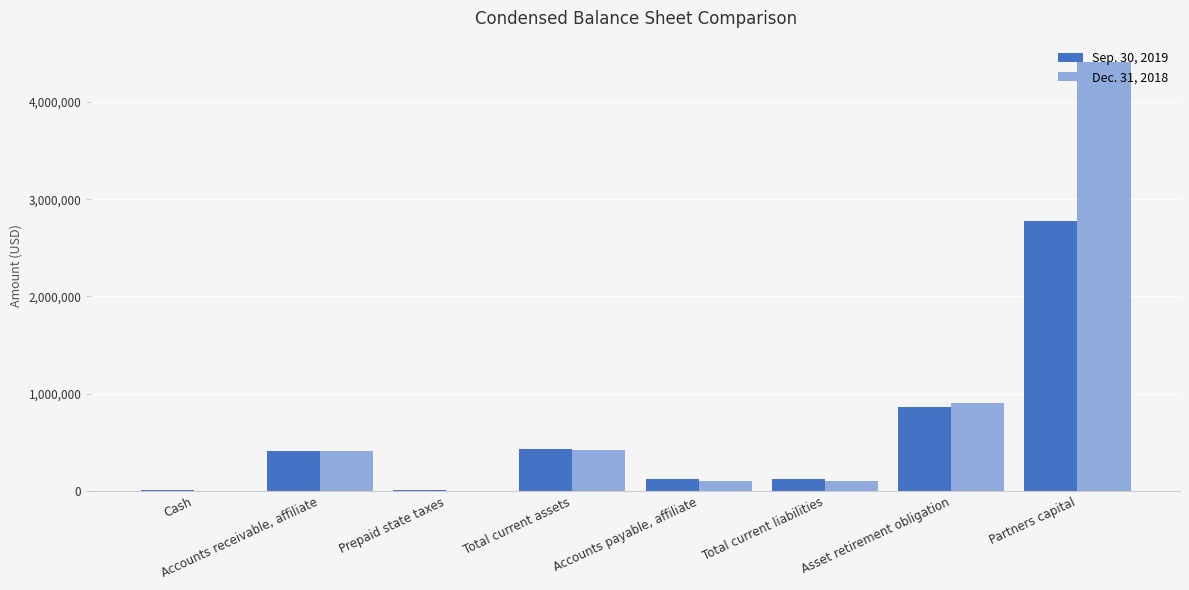

The value of Sep. 30, 2019 at Total current assets is 433450. True or false?

True